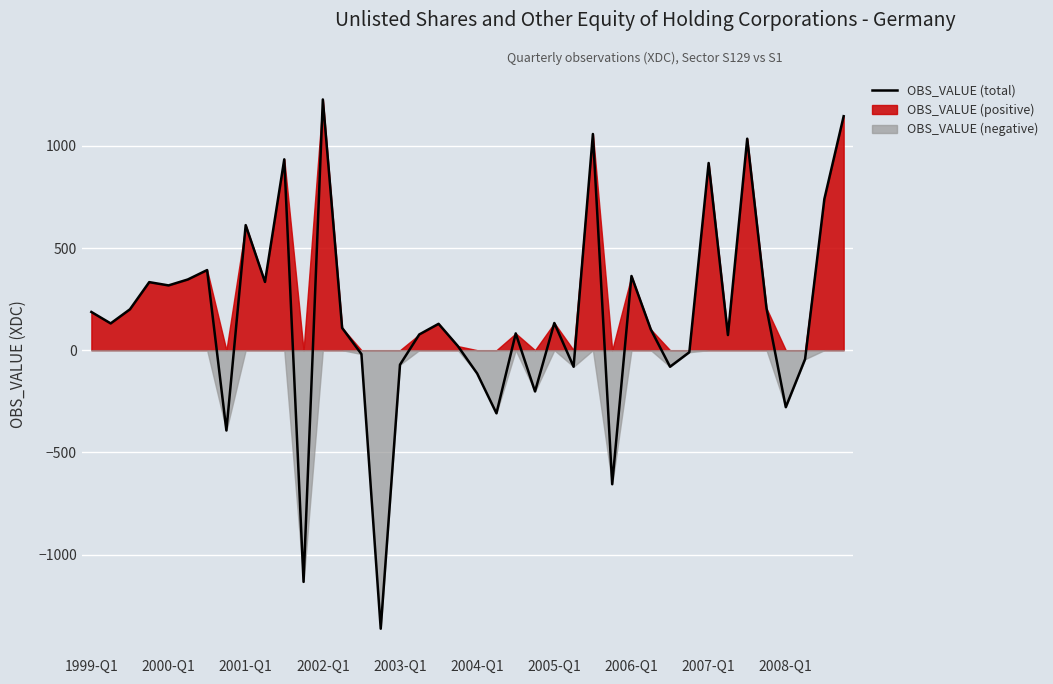

Does the chart display data point markers on the line(s)?

No